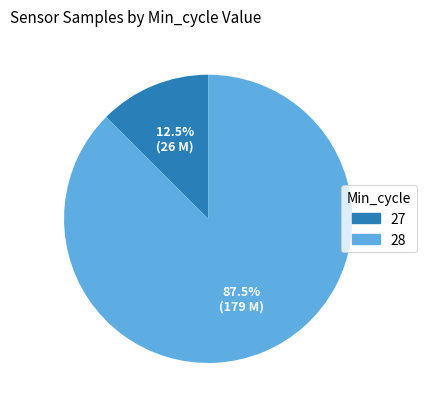

Count the number of slices in the pie.

2